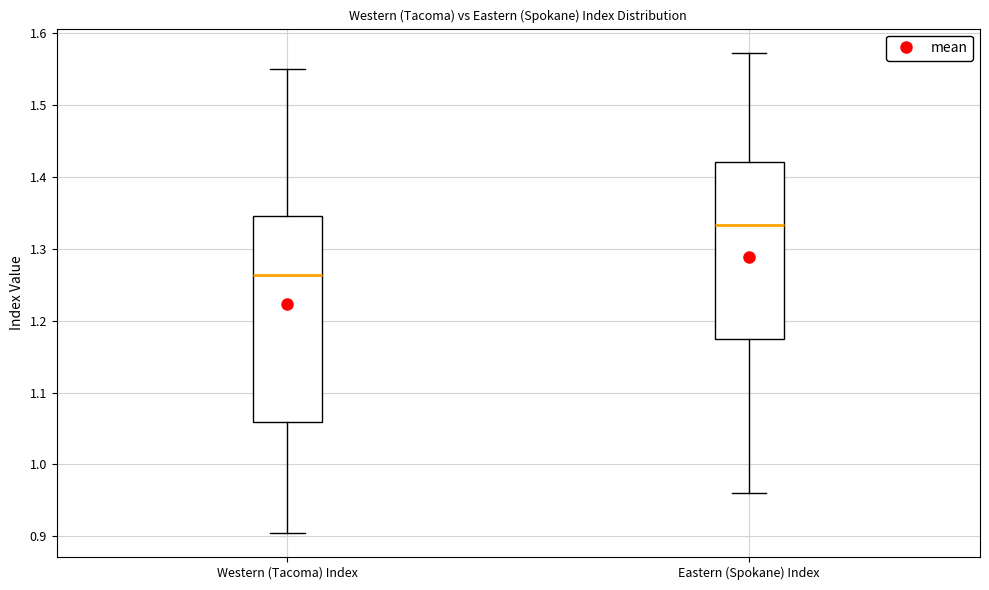

Which box is the tallest, from its lower edge to its upper edge?

Western (Tacoma) Index